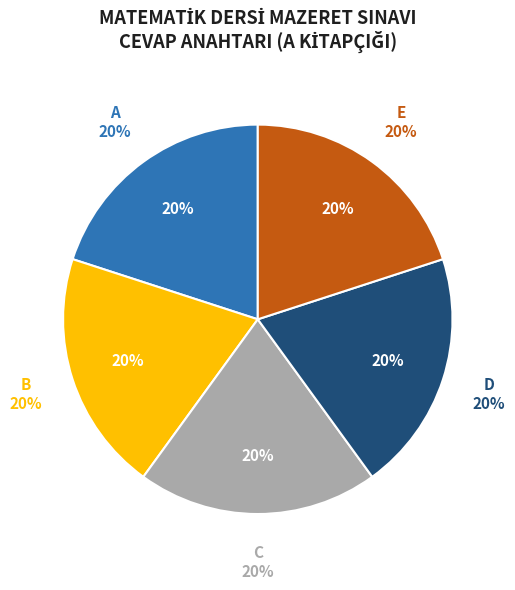

How many segments does this pie chart have?

5